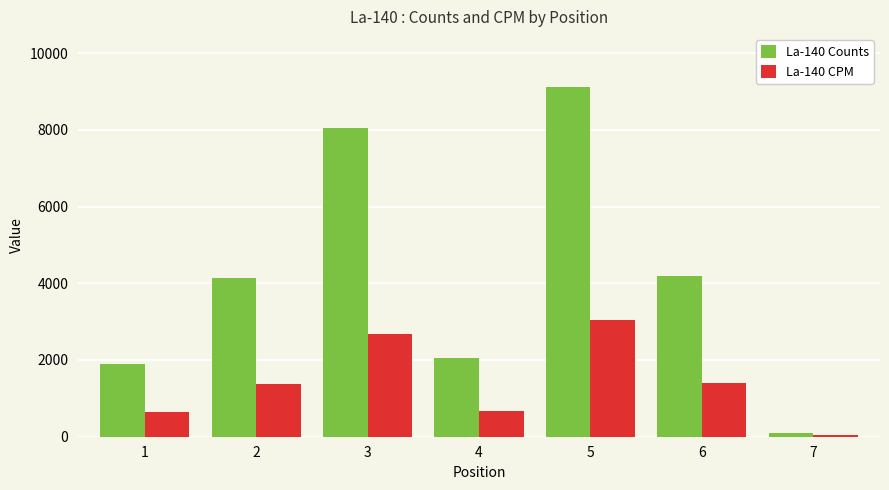

What is the difference between the La-140 CPM values at 7 and 5?

3006.5